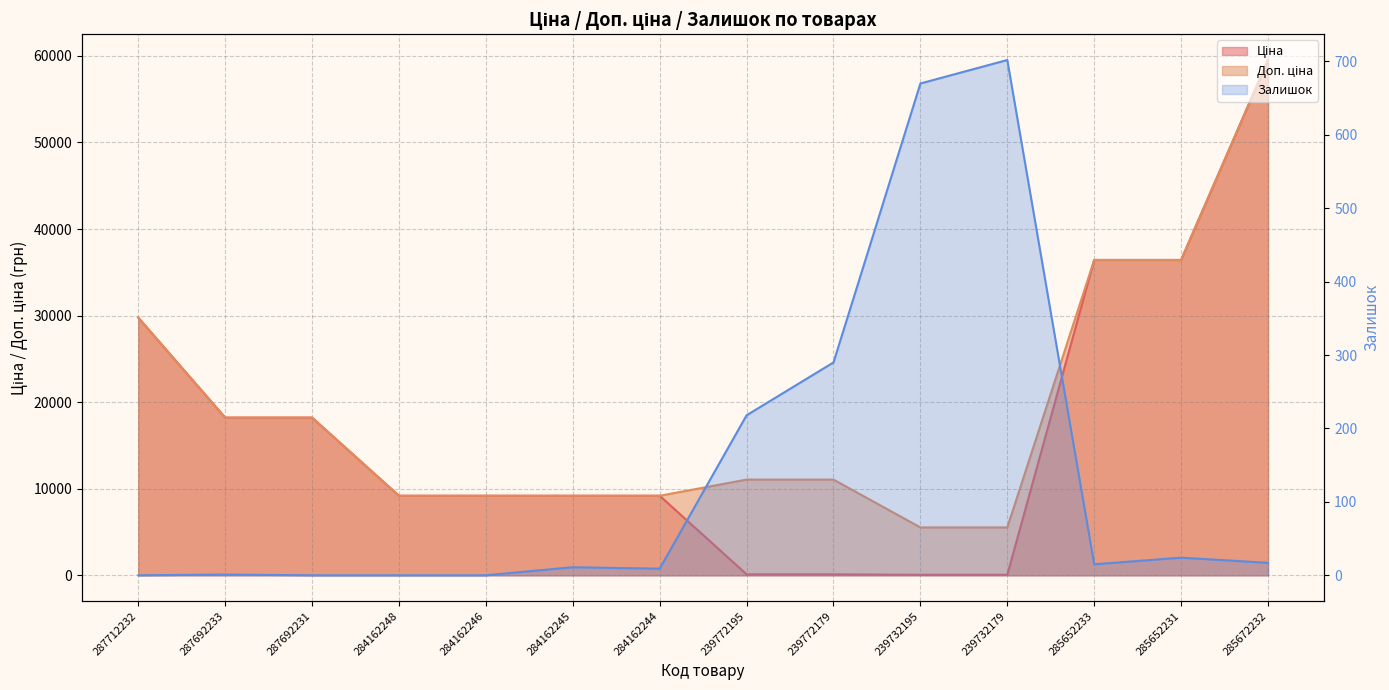

Between 239772179 and 285652233, which series saw the biggest shift?

Ціна